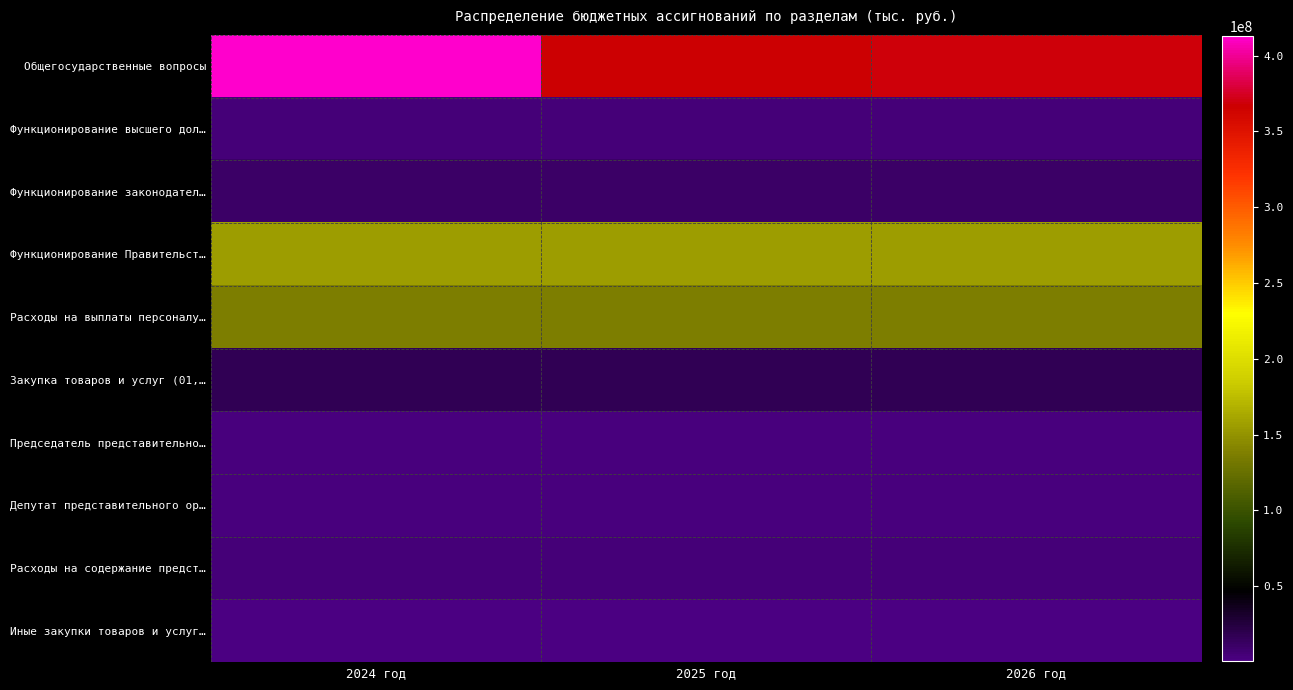

Which series has the largest total across all categories?

Общегосударственные вопросы